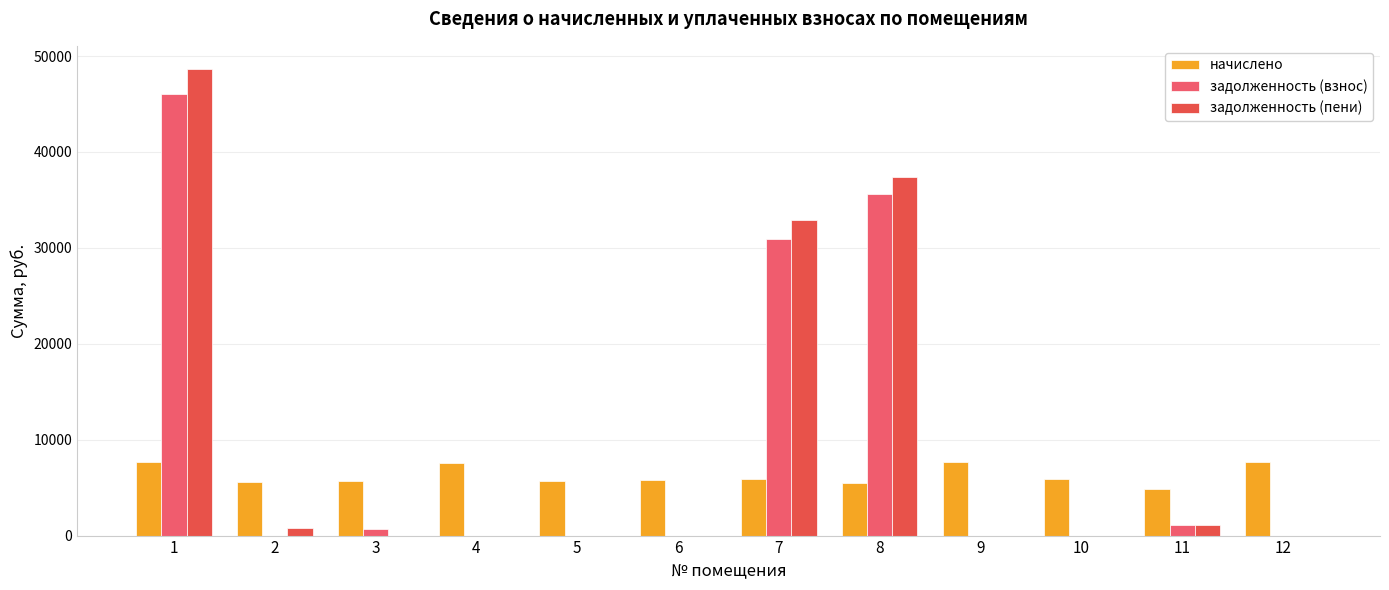

Which series has the widest spread of values?

задолженность (пени)